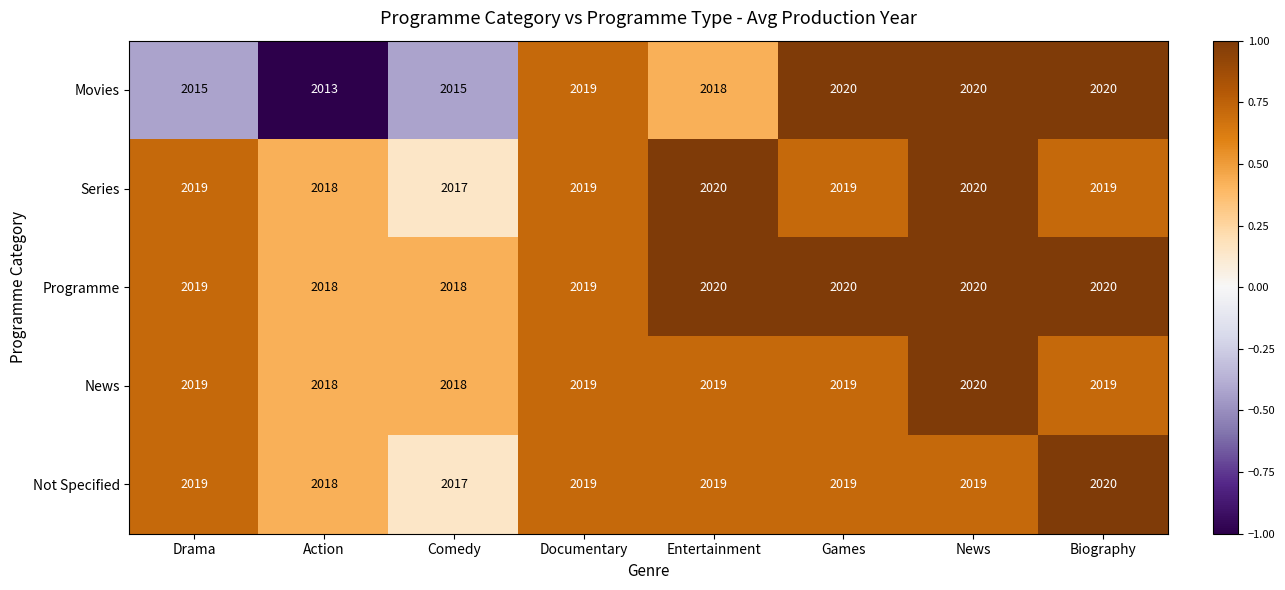

At how many categories does at least one series exceed 2015?

8